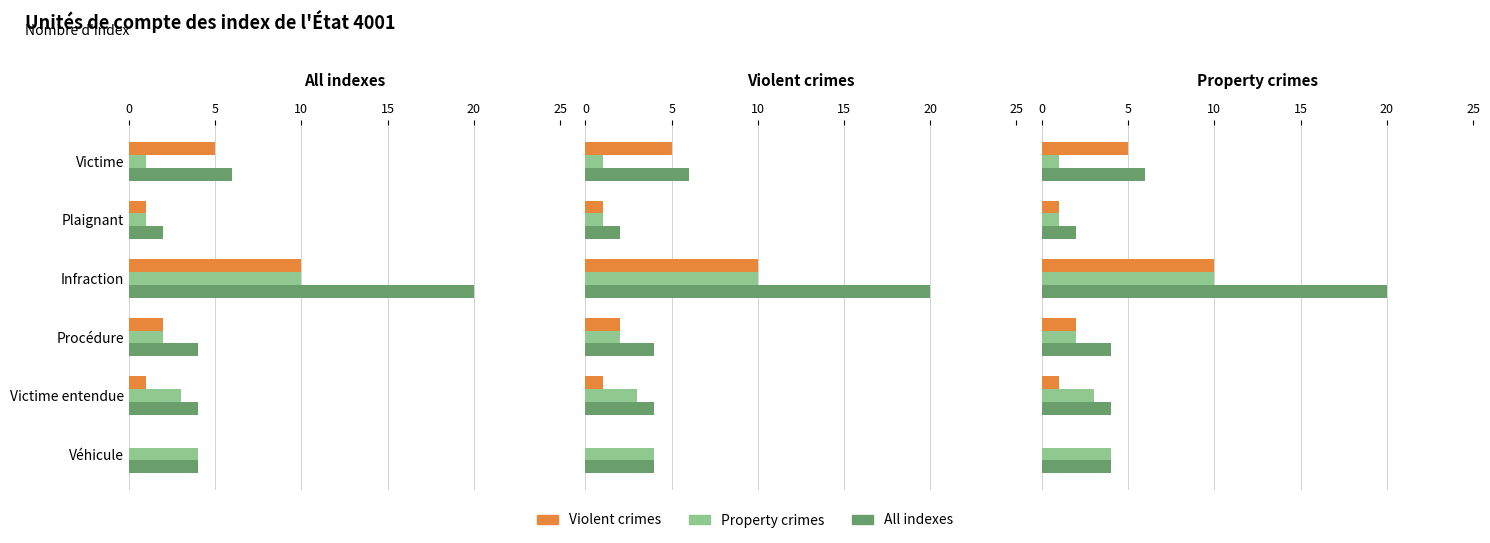

Rank the series at 15 from lowest to highest value.

Property crimes, Violent crimes, All indexes